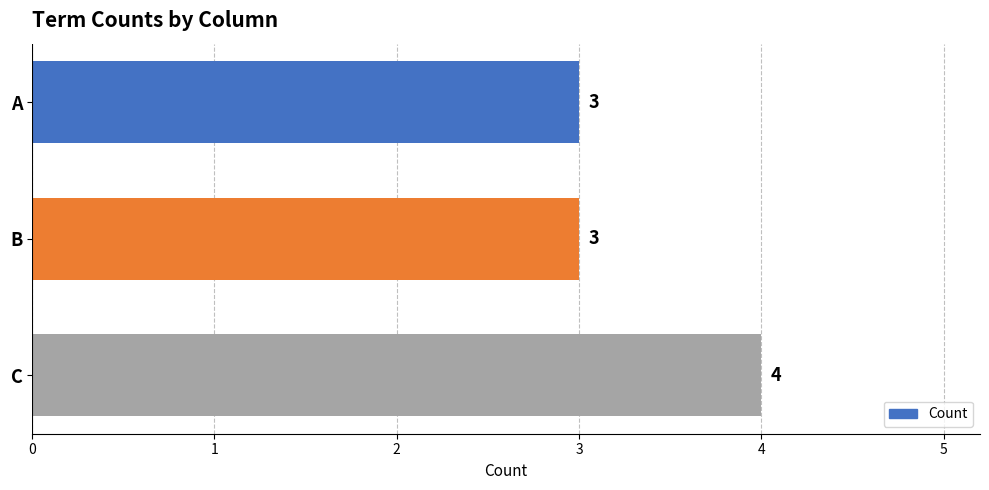

What is the average value?

3